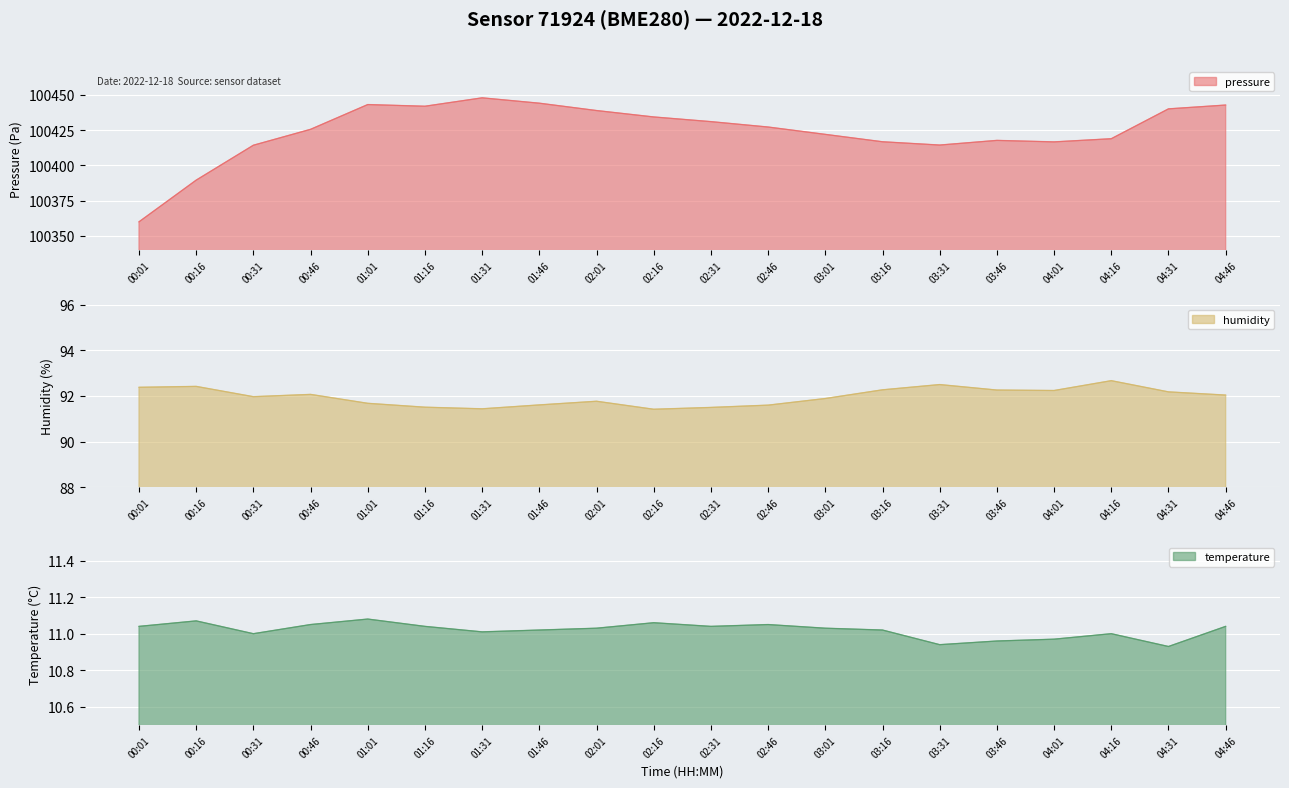

What is the spread (max minus min) of values at 01:16?

100431.0